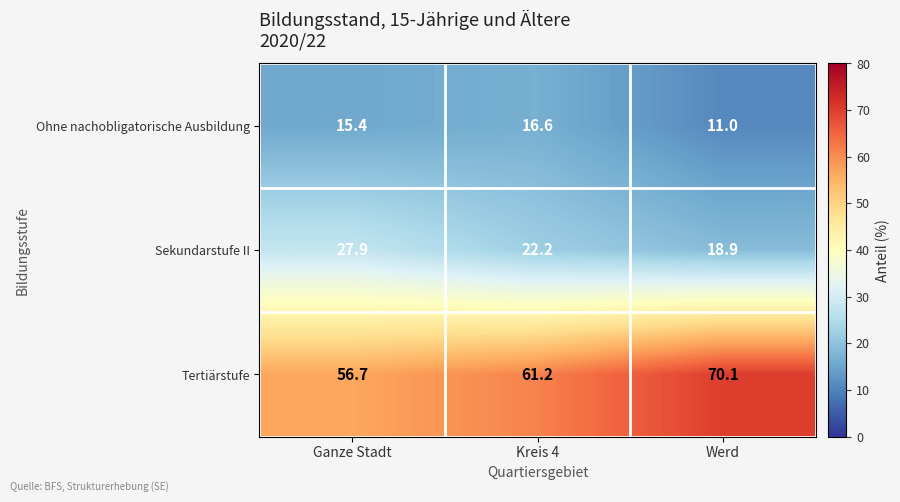

At which label is Sekundarstufe II closest to 23?

Kreis 4